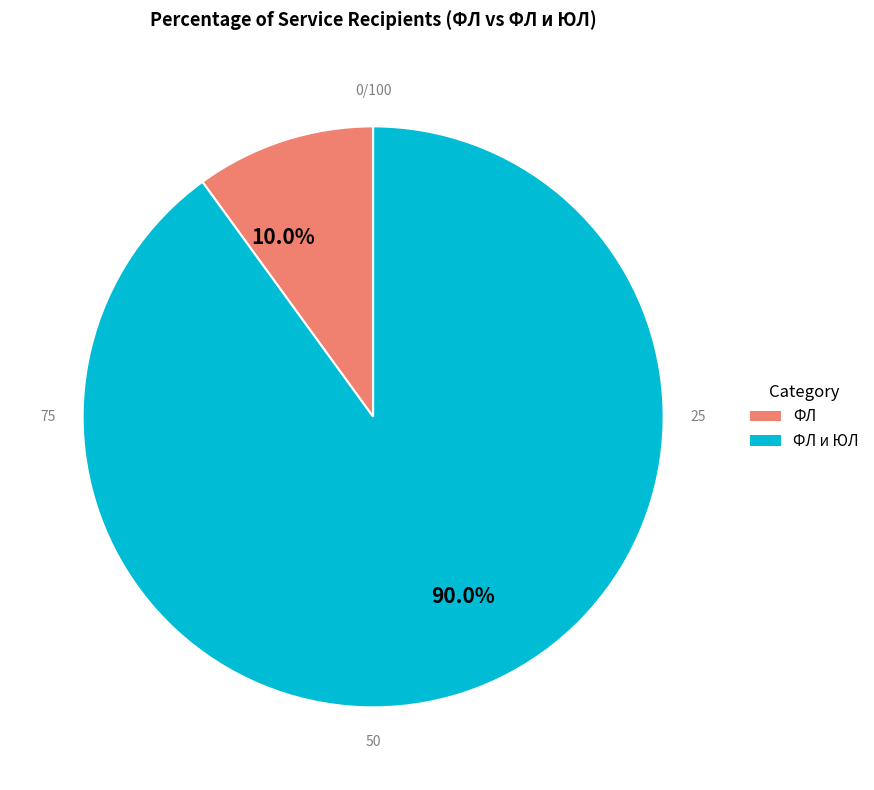

To the nearest percent, what portion does ФЛ и ЮЛ represent?

90%